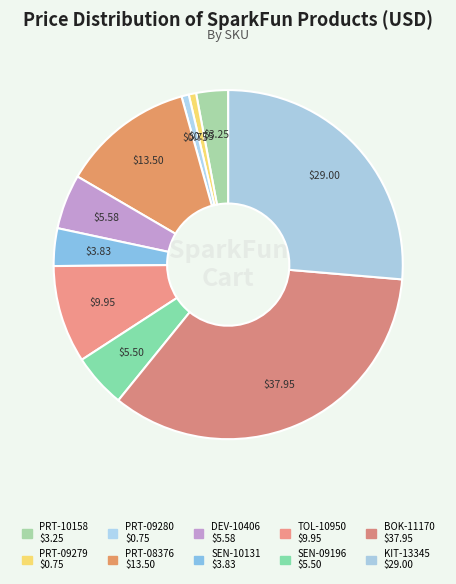

Combined, do PRT-09280 and SEN-09196 account for over 50%?

No